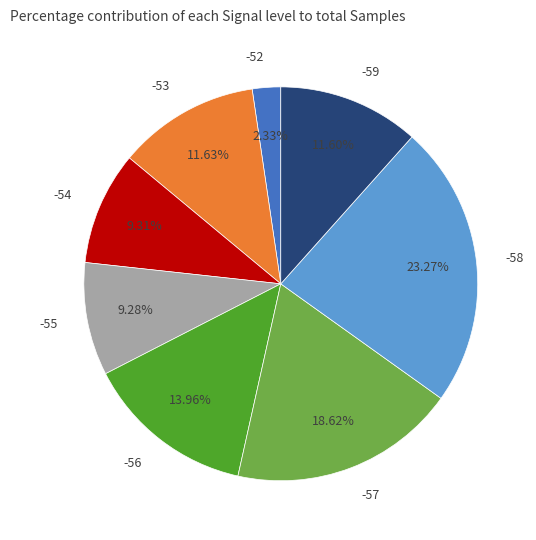

How many segments does this pie chart have?

8